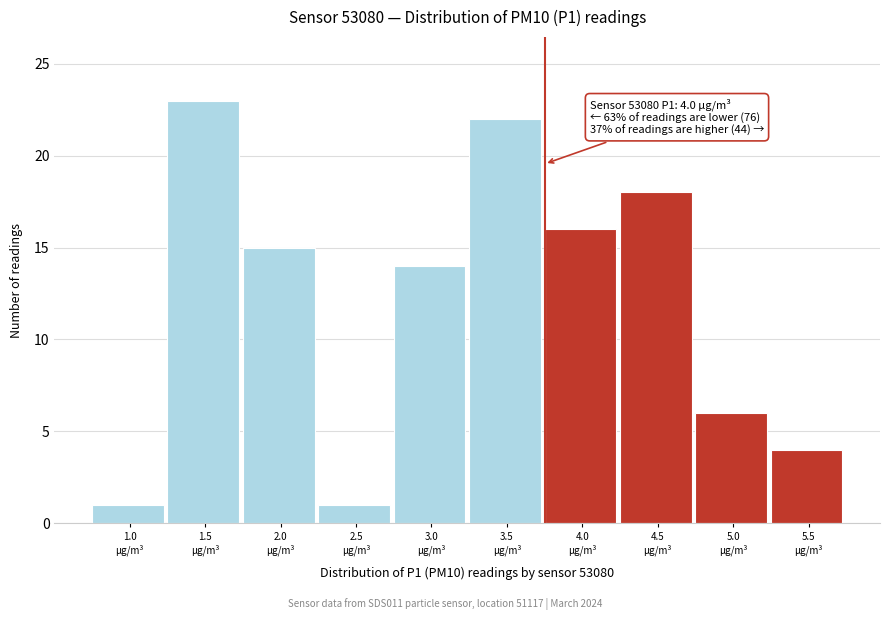

Reading left to right, list all the values displayed in this chart.

1	23	15	1	14	22	16	18	6	4